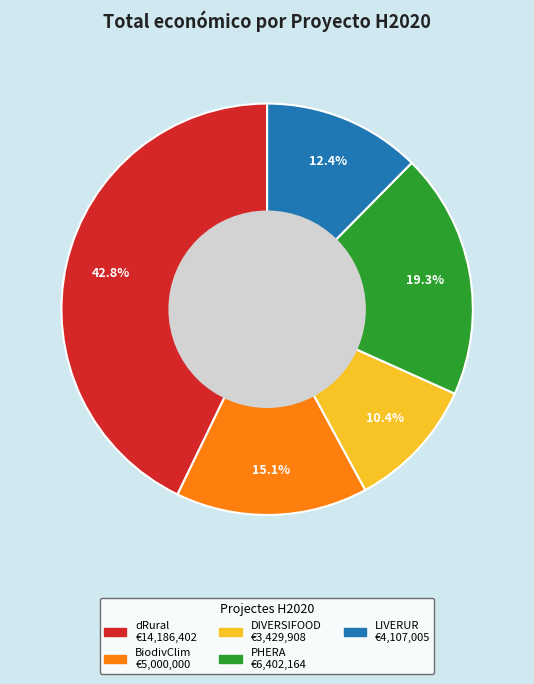

True or false: dRural accounts for 56% of the total.

False